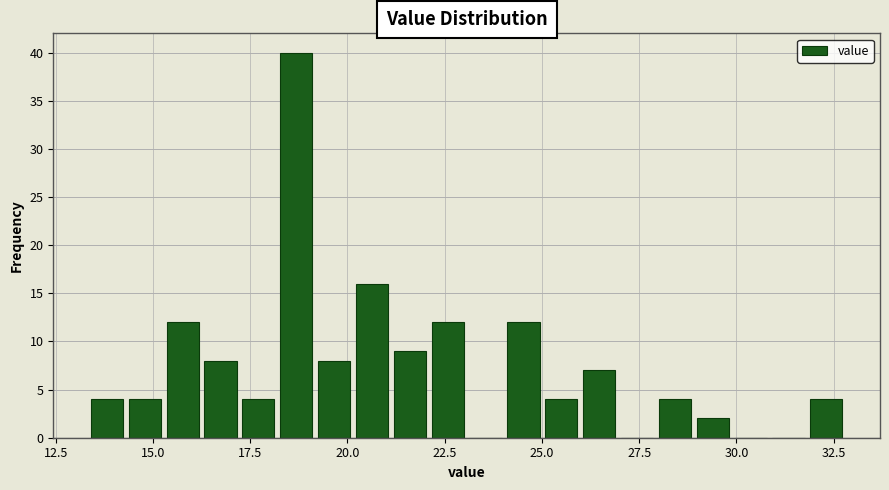

Read against the x-axis, roughly where is the centre of the tallest bar?

18.5